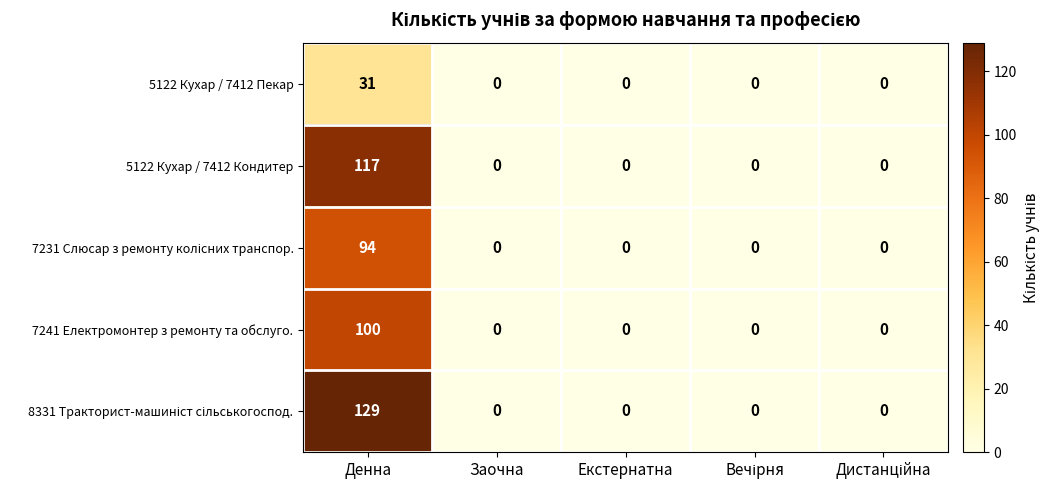

How many distinct data groups are displayed?

5